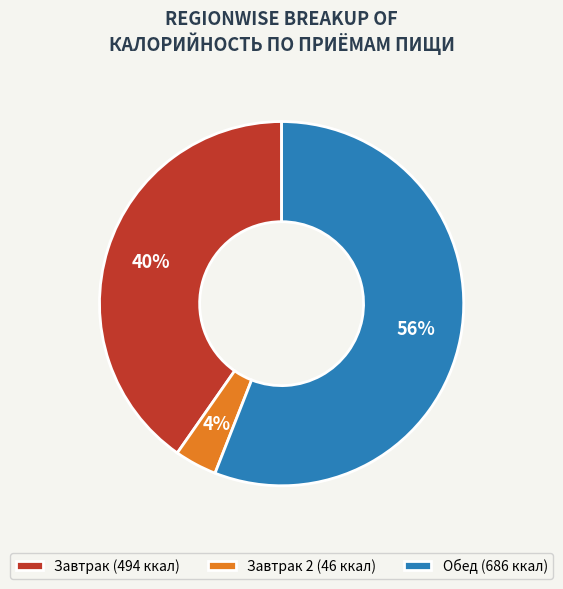

Does any single category account for the majority?

Yes